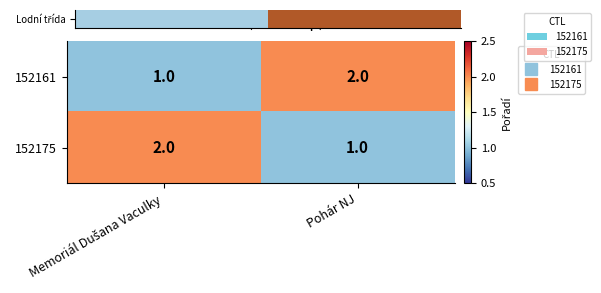

What is the total value across all series at Pohár NJ?

3